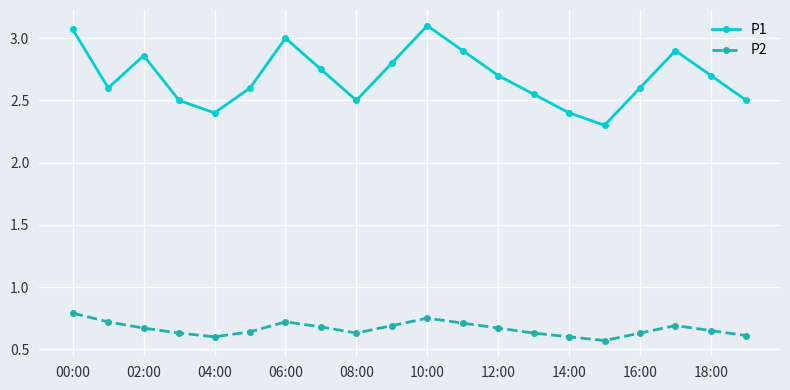

How many data points does each series have?

20